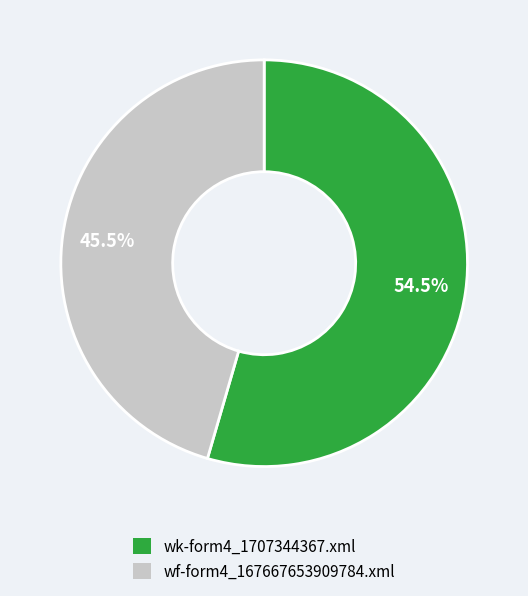

What is the smallest slice in the pie chart?

wf-form4_167667653909784.xml